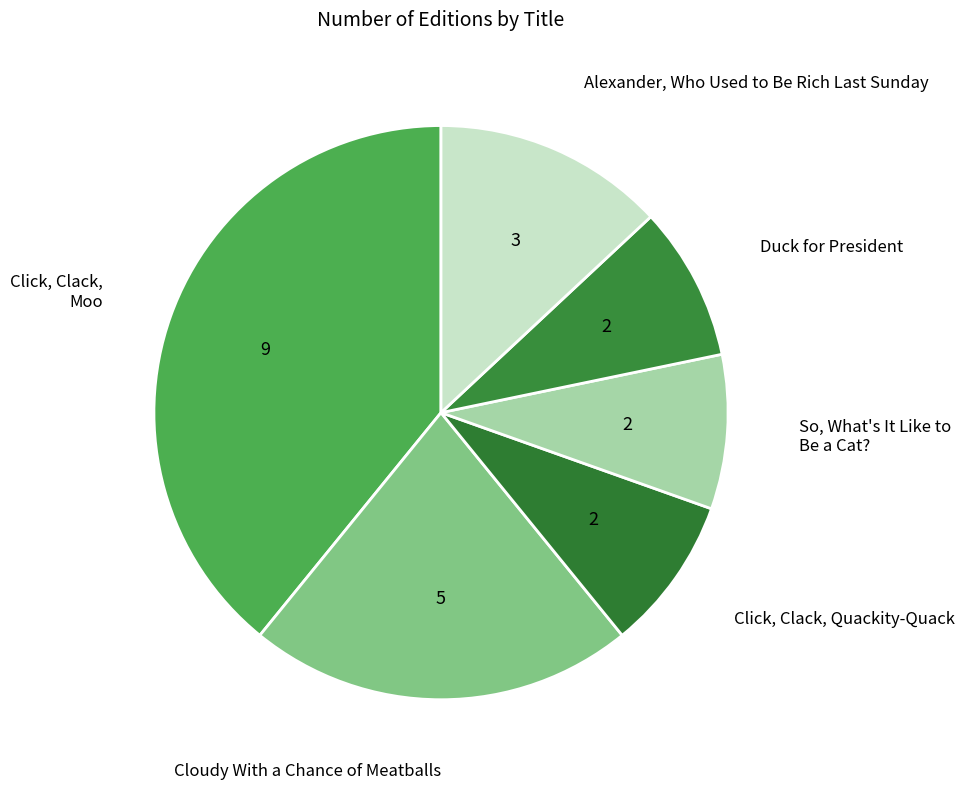

Which slice is the largest?

Click, Clack, Moo